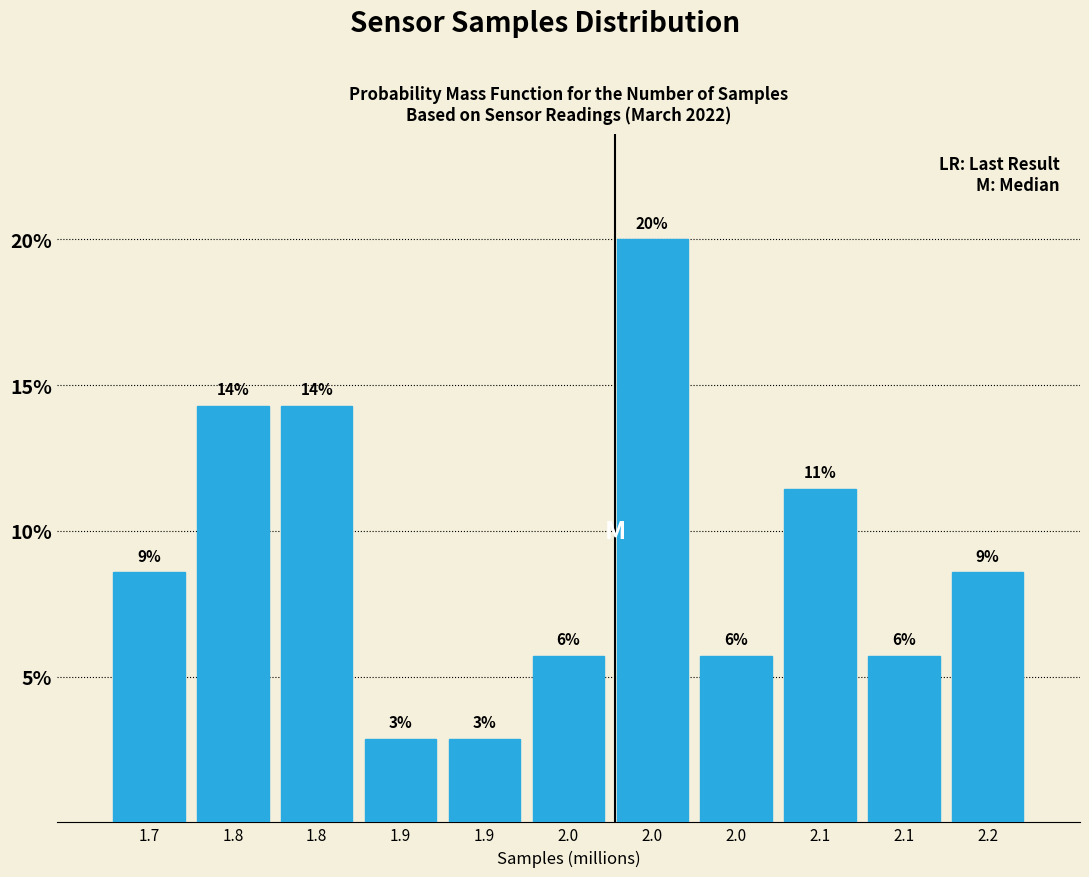

Are the bars horizontal?

No